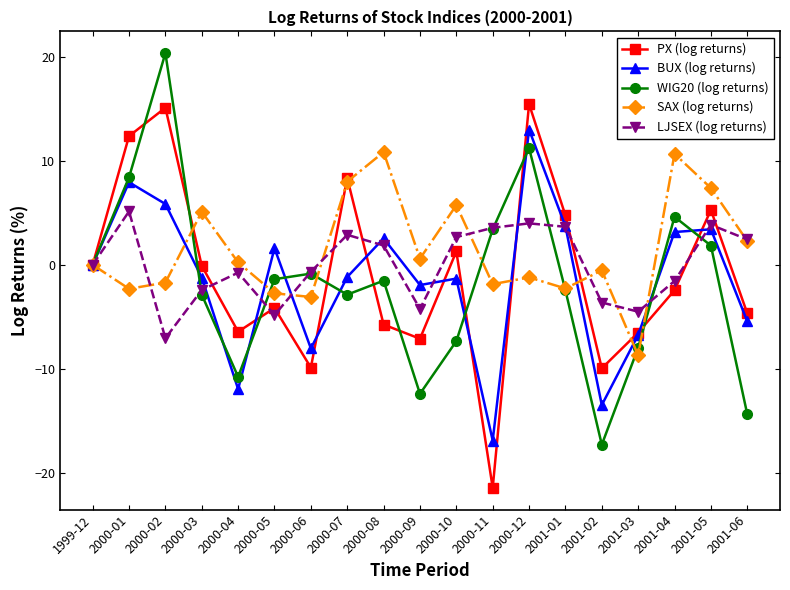

What is the spread (max minus min) of values at 2000-02?

27.4